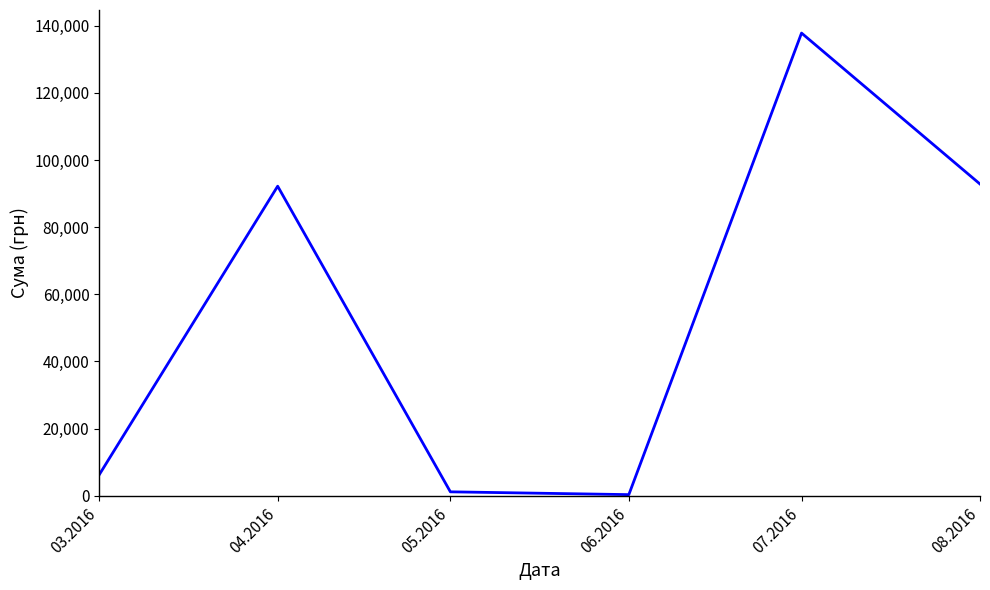

Is it true that the value at 03.2016 is 6218.4?

True